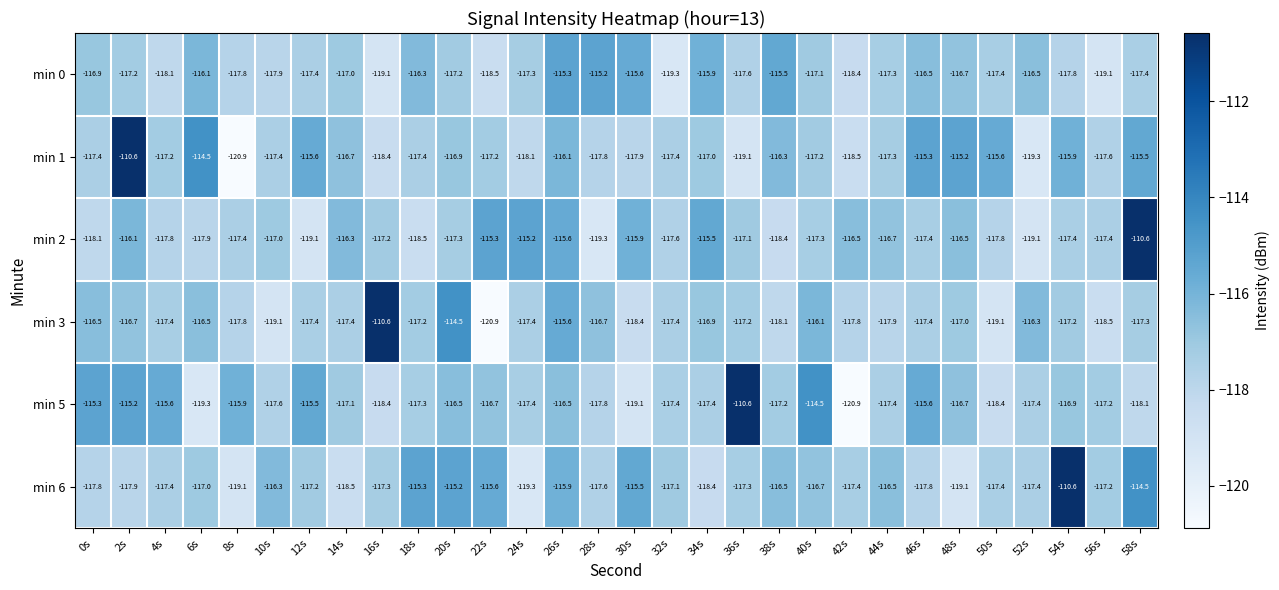

Which series has the largest total across all categories?

min 6